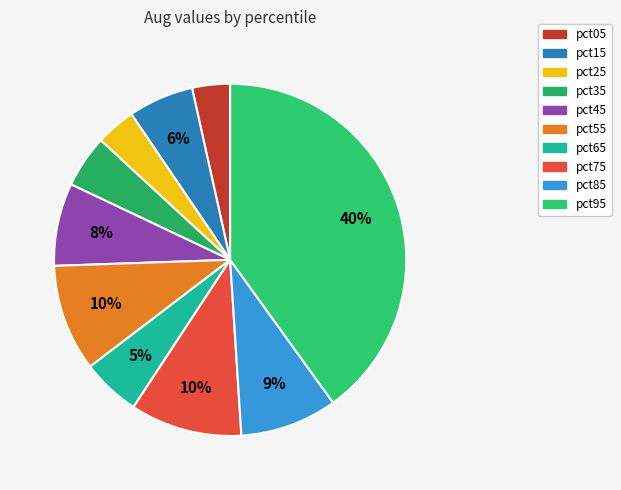

What is the smallest slice in the pie chart?

pct05